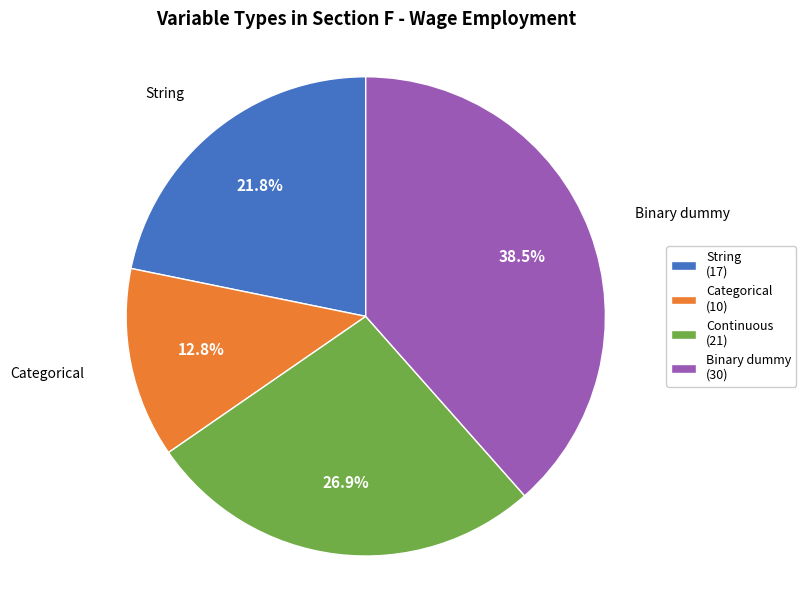

What percentage do Continuous and Binary dummy together represent?

65.4%